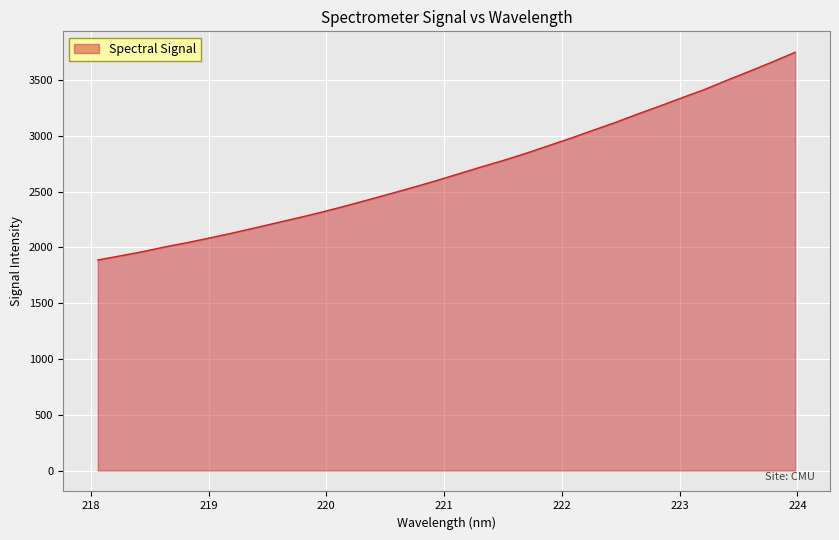

Does the chart have visible grid lines?

Yes